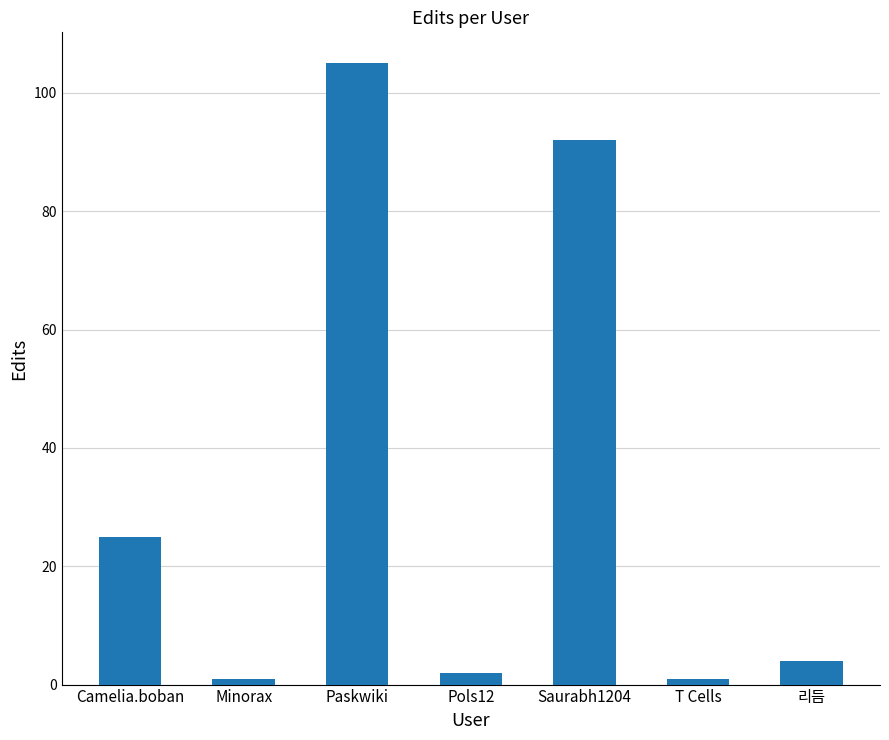

True or false: the data shows 105 at Paskwiki.

True